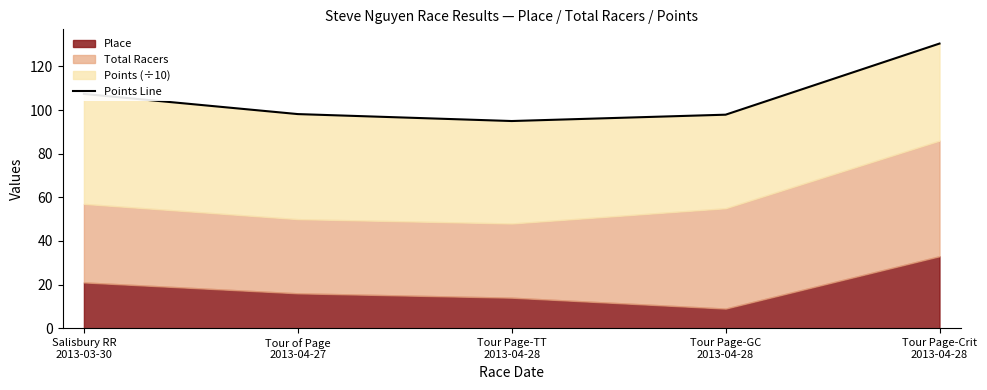

What position from the left is Salisbury RR
2013-03-30?

1